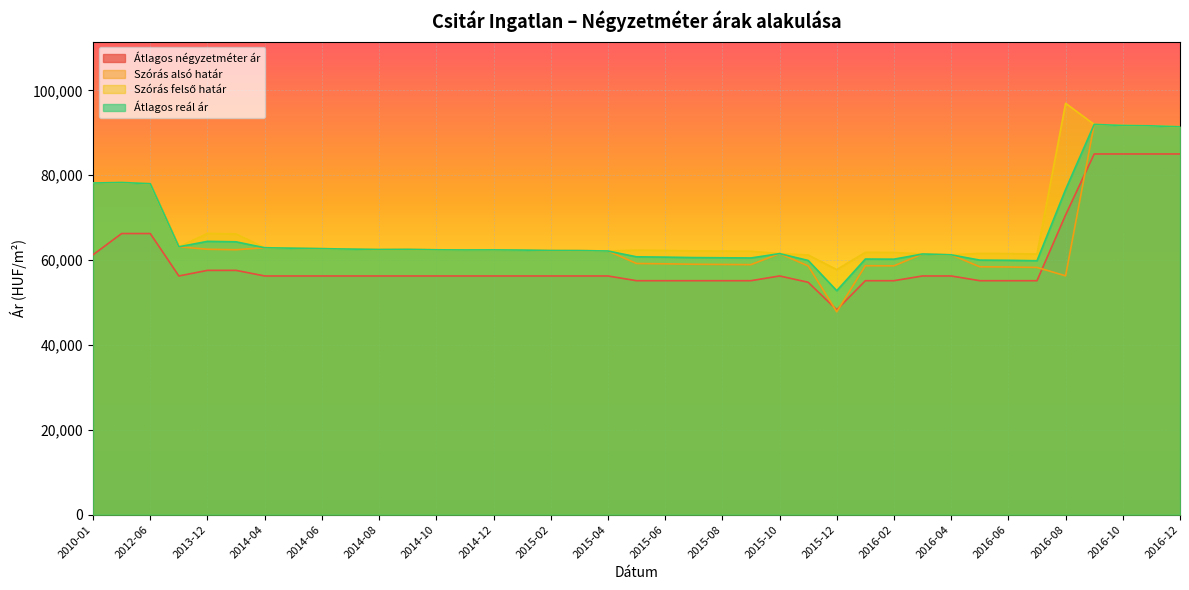

What is the label of the 3rd point from the right?

2016-10